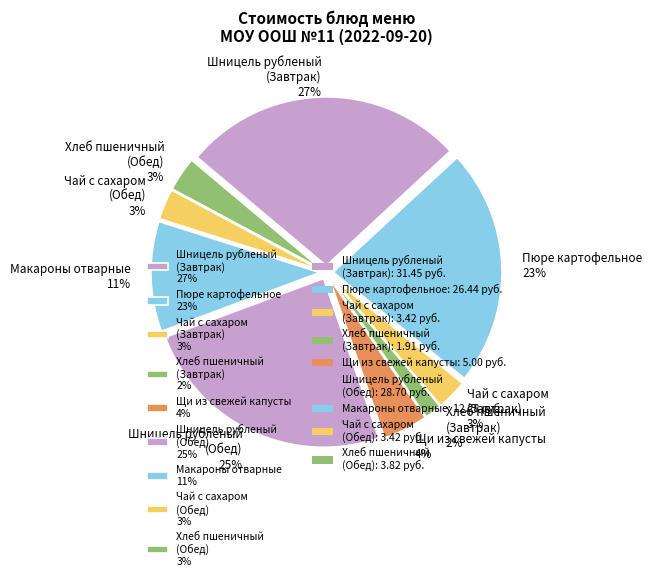

Is it true that Хлеб пшеничный (Обед) 3% is 18% of the pie?

False